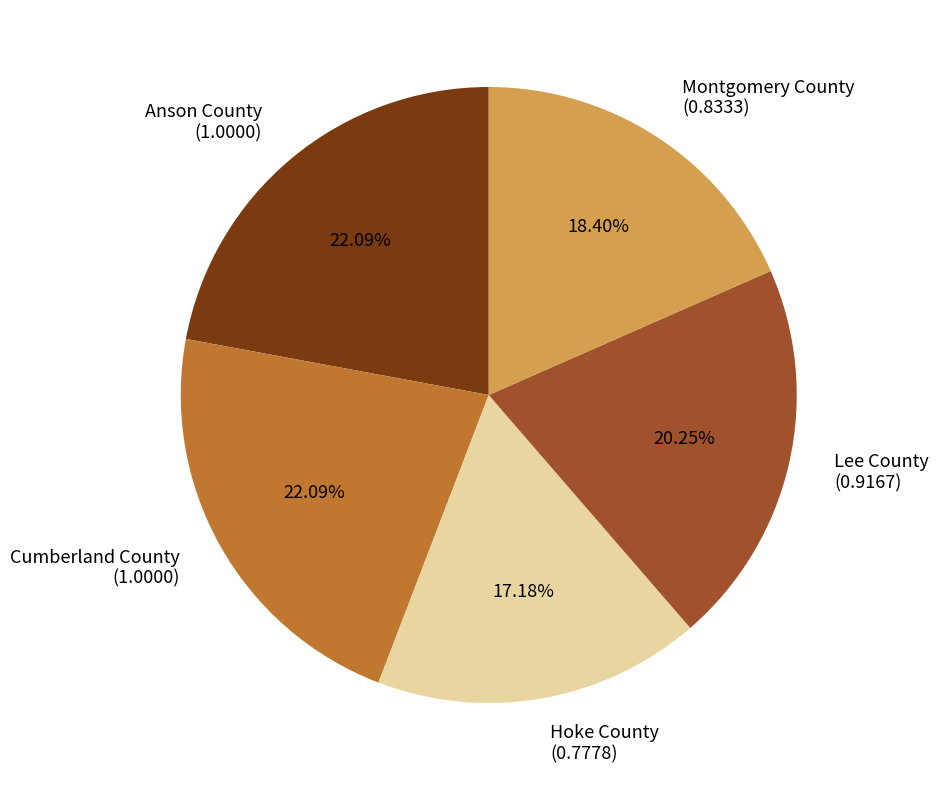

Is Hoke County the majority of the pie?

No